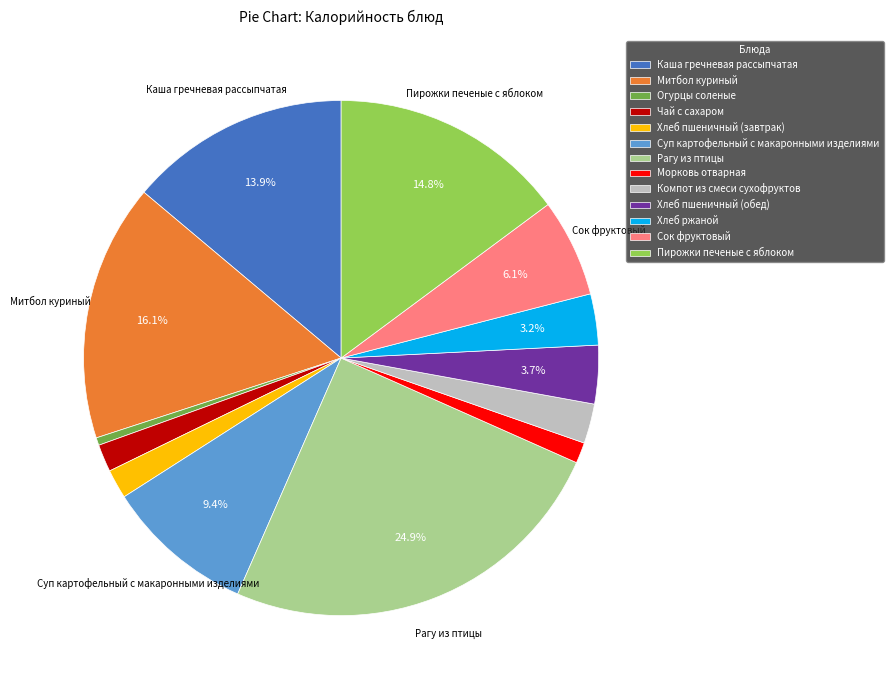

To the nearest percent, what portion does Сок фруктовый represent?

6%